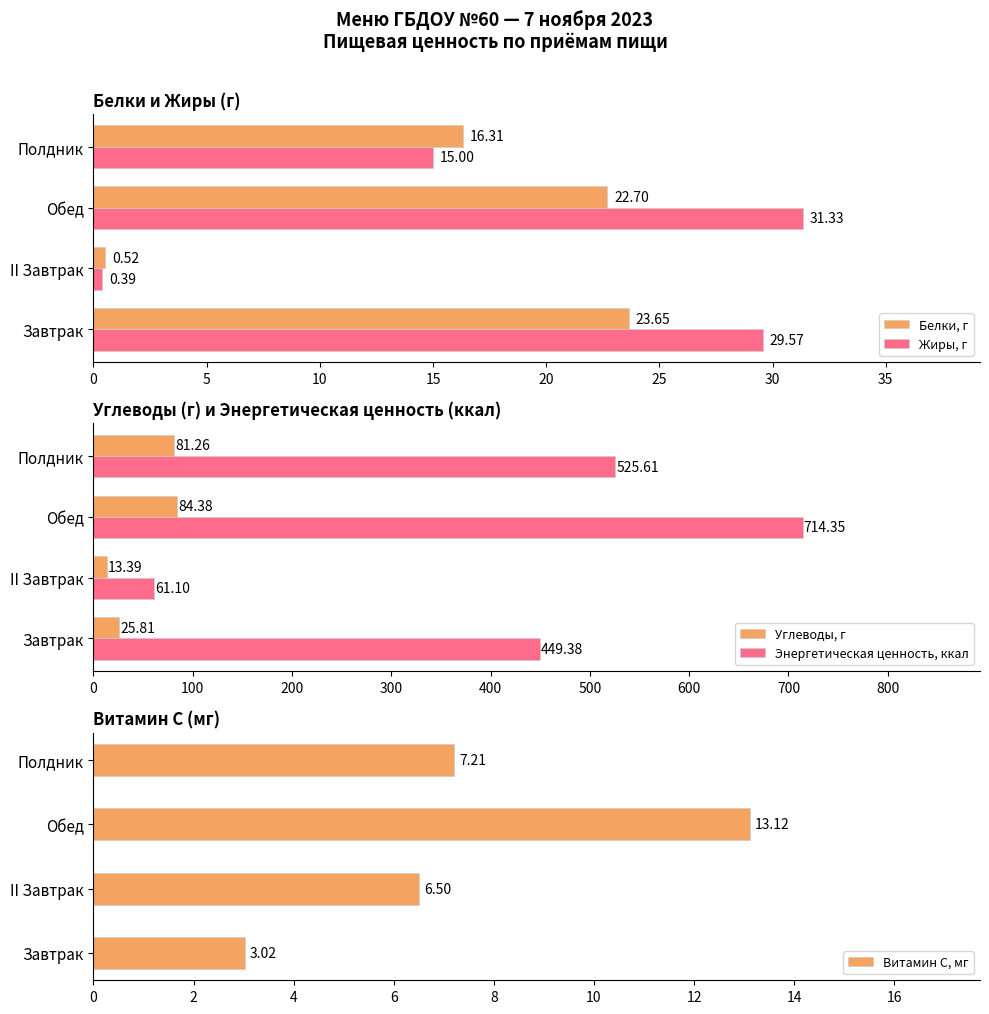

Is it true that Жиры, г equals 31.3 at Обед?

True